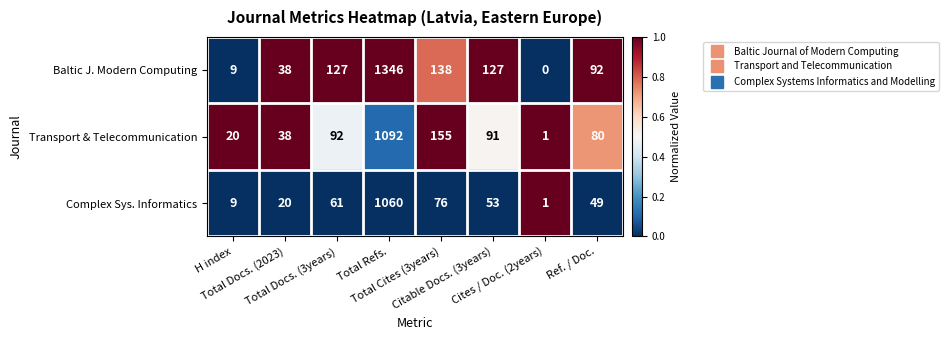

Which series has the largest total across all categories?

Baltic J. Modern Computing